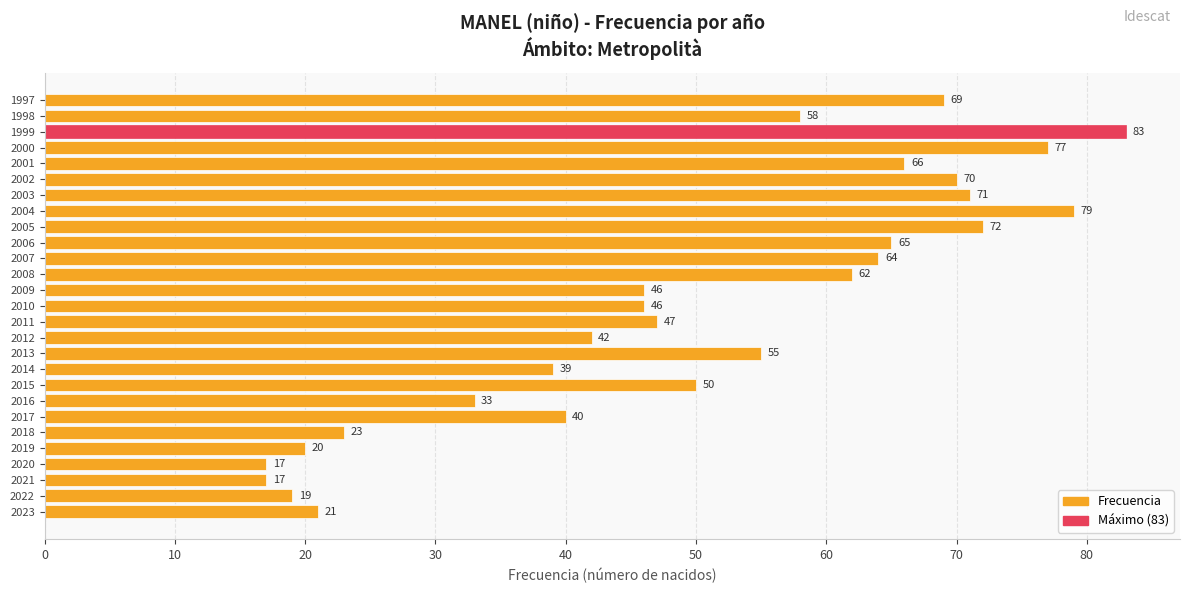

How many categories are shown in the chart?

27